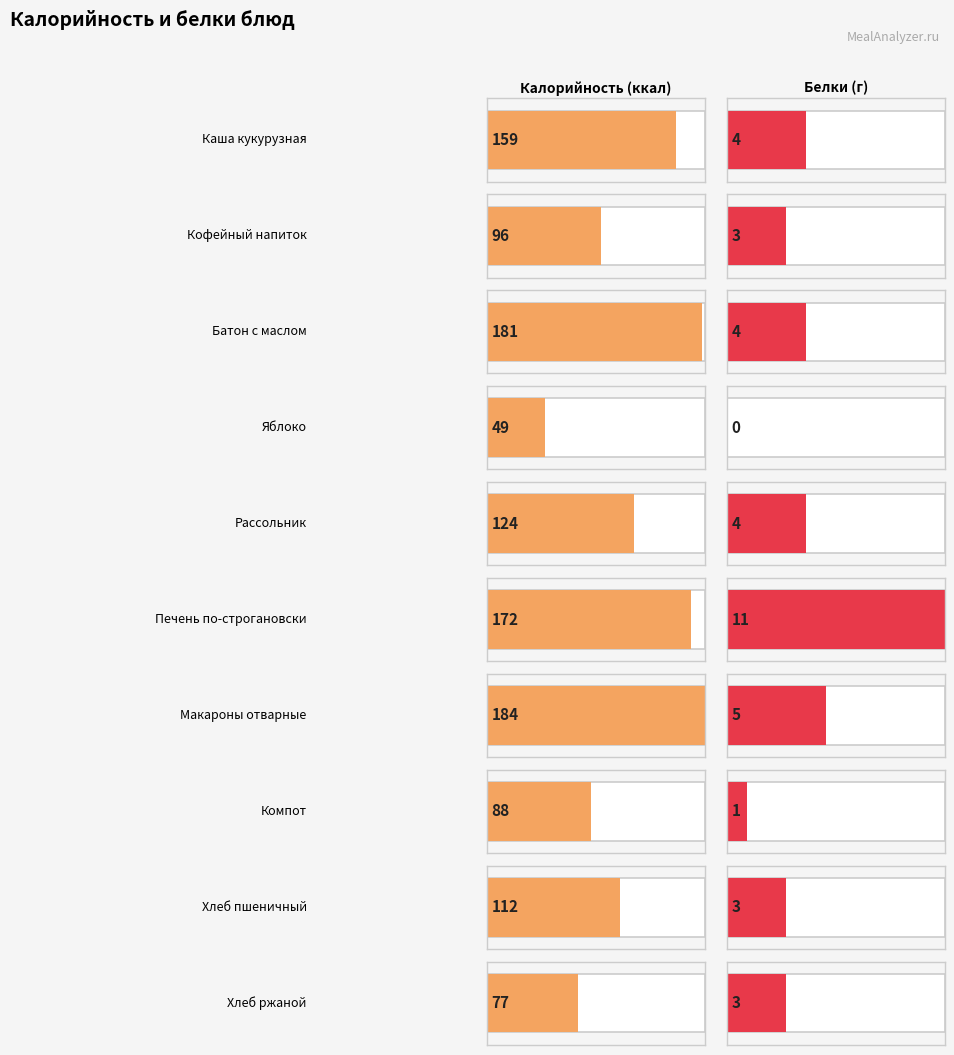

What are all the series names shown in the legend?

Калорийность, Белки